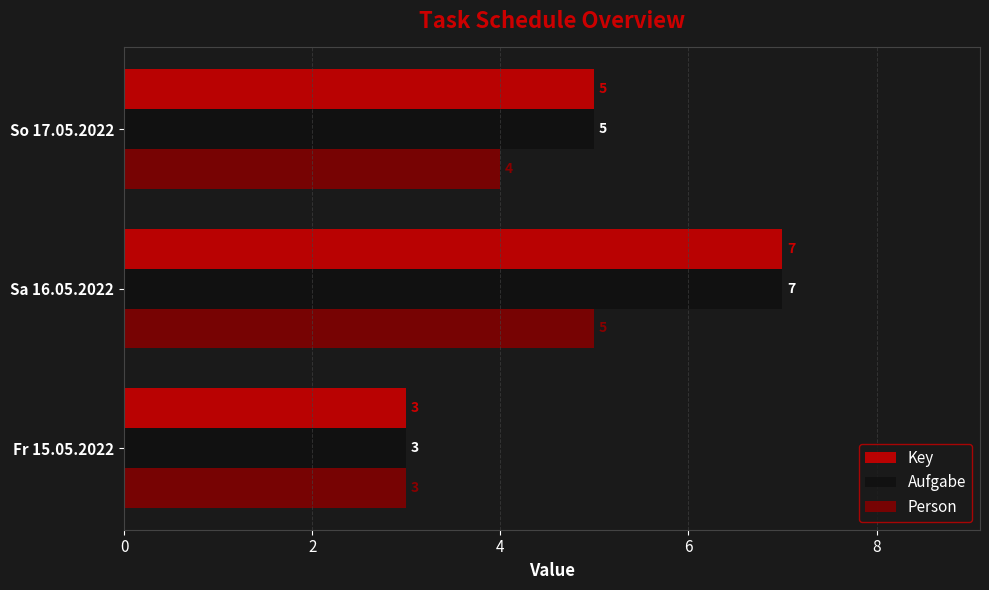

List the labels in order of Person value, smallest first.

Fr 15.05.2022, So 17.05.2022, Sa 16.05.2022